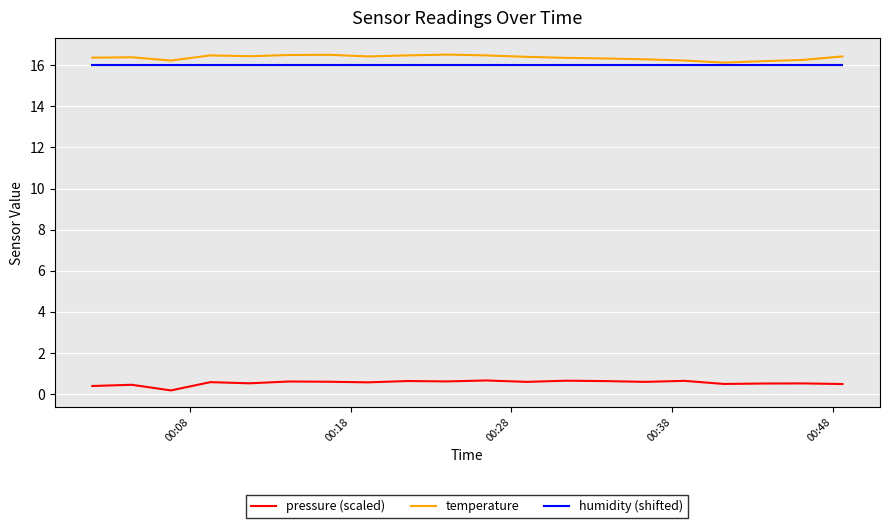

What is the greatest value displayed?

16.5